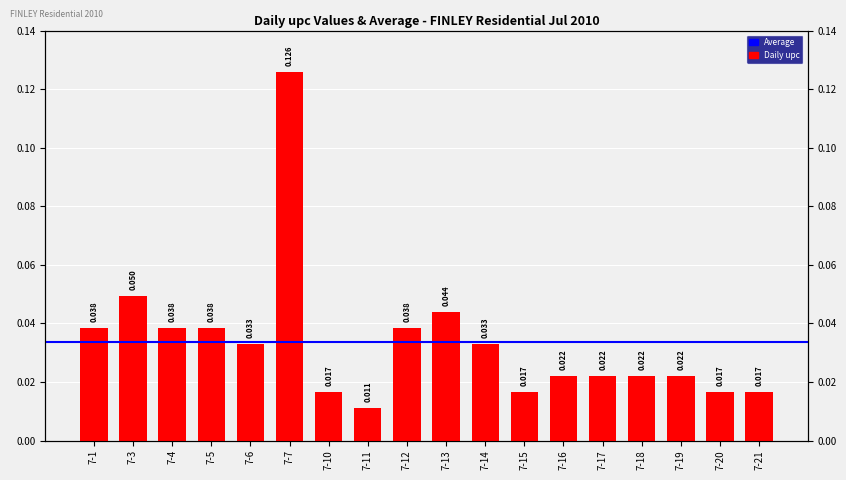

List the labels in order of value, smallest first.

7-11, 7-10, 7-15, 7-20, 7-21, 7-16, 7-17, 7-18, 7-19, 7-6, 7-14, 7-1, 7-4, 7-5, 7-12, 7-13, 7-3, 7-7